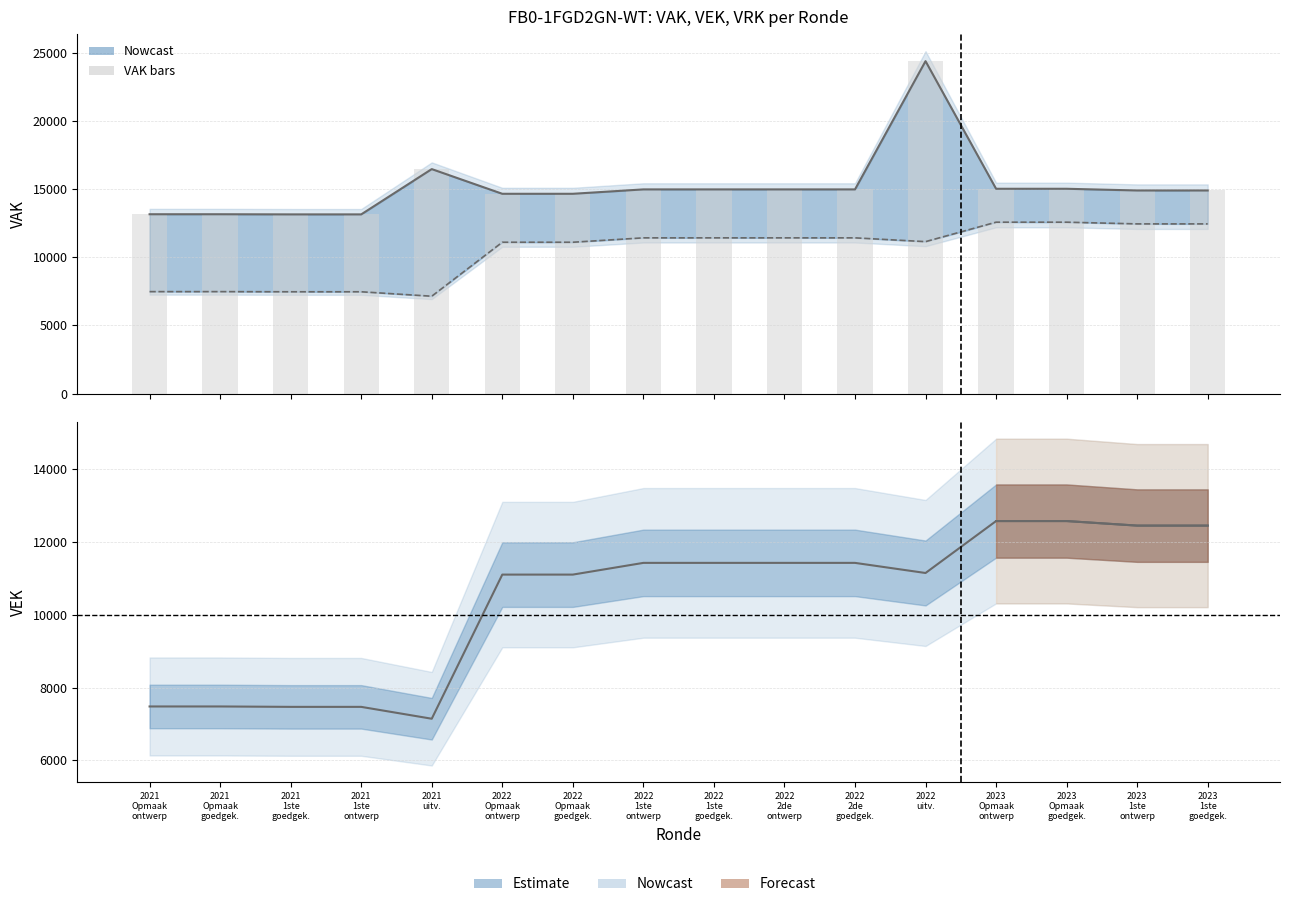

What is the difference between the VEK values at 2021
Opmaak
ontwerp and 2023
Opmaak
ontwerp?

5094